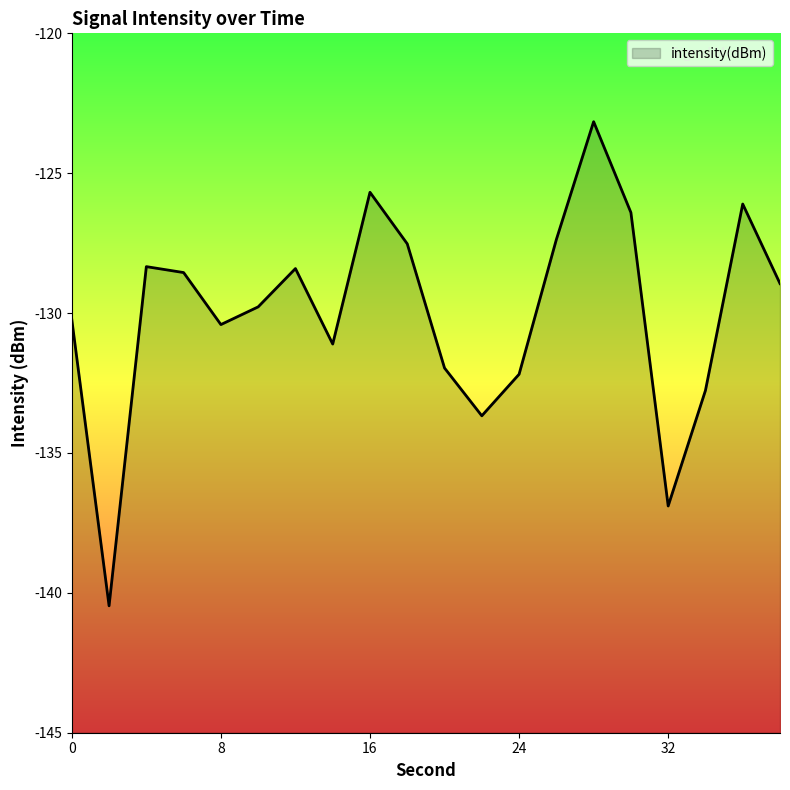

Which has a higher value, 26 or 36?

36